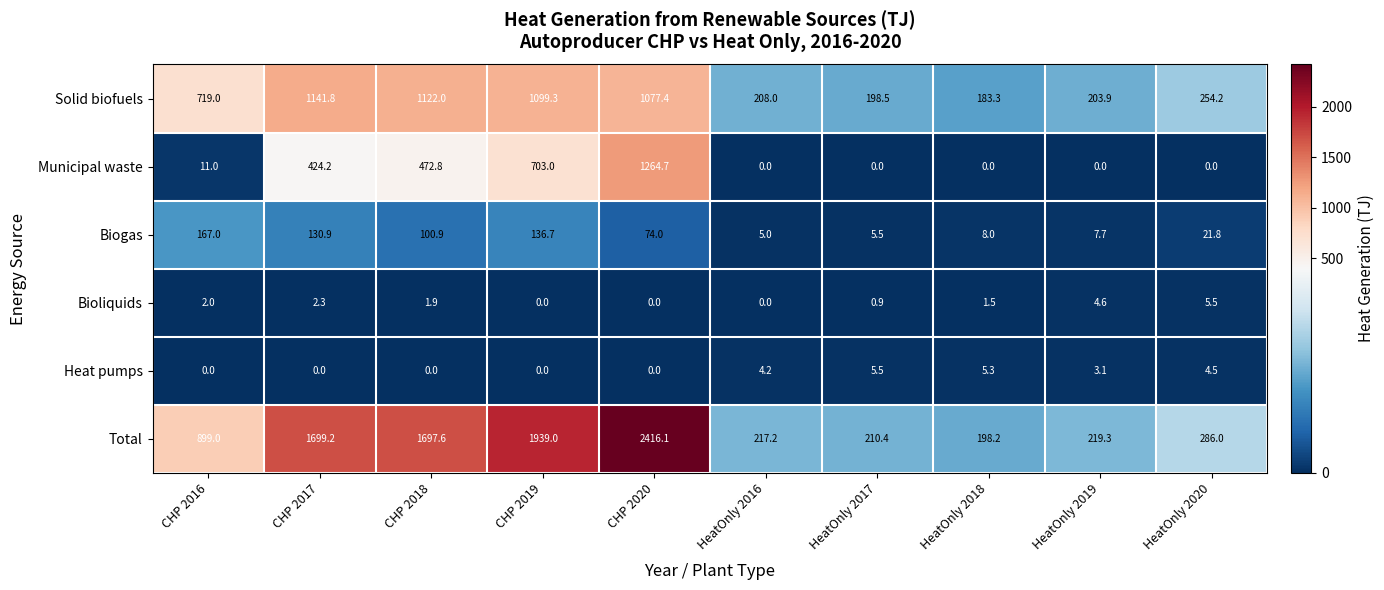

What is the sum of the Bioliquids values at HeatOnly 2019 and HeatOnly 2018?

6.1